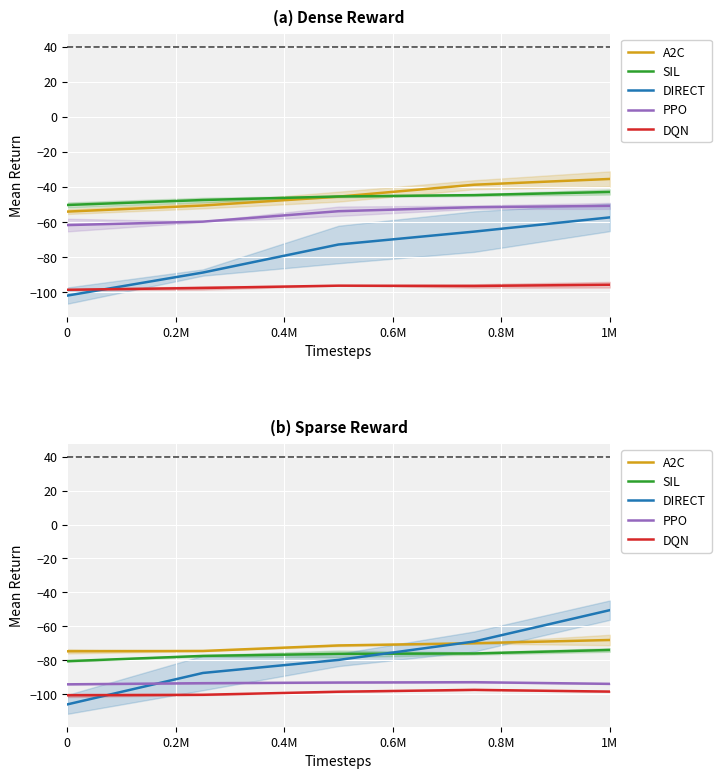

Rank the series by their maximum value, from lowest to highest.

DQN, PPO, SIL, A2C, DIRECT